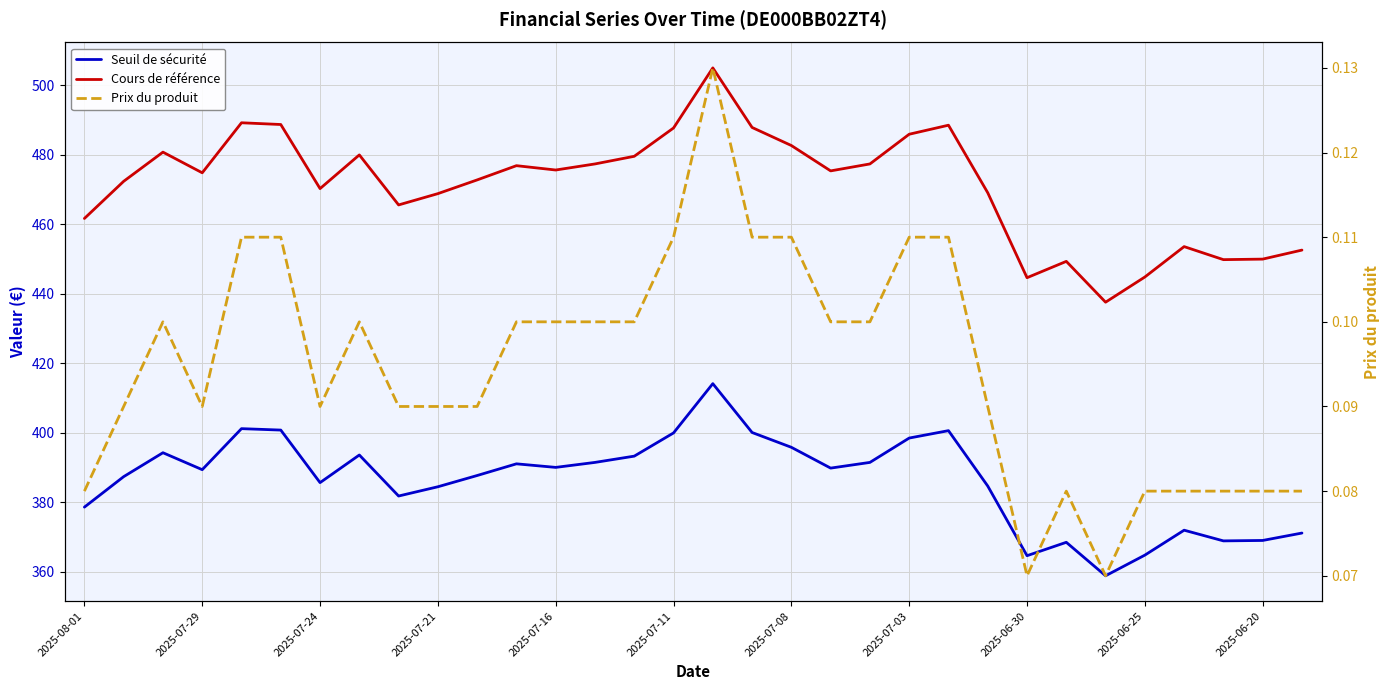

Which series has the largest total across all categories?

Cours de référence